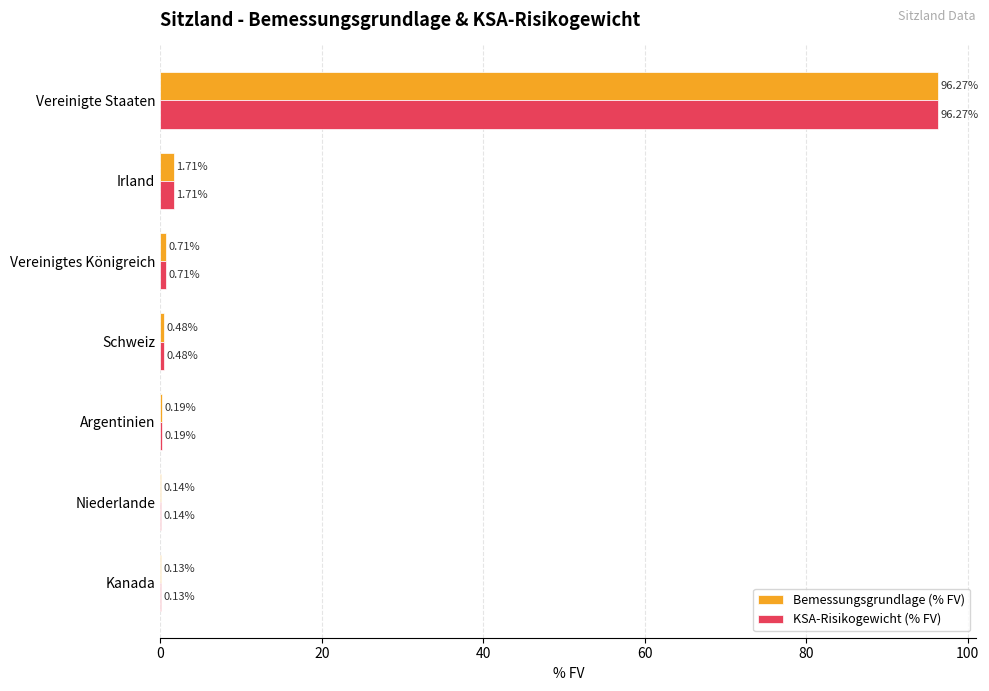

Which category has the highest value across all series?

Vereinigte Staaten